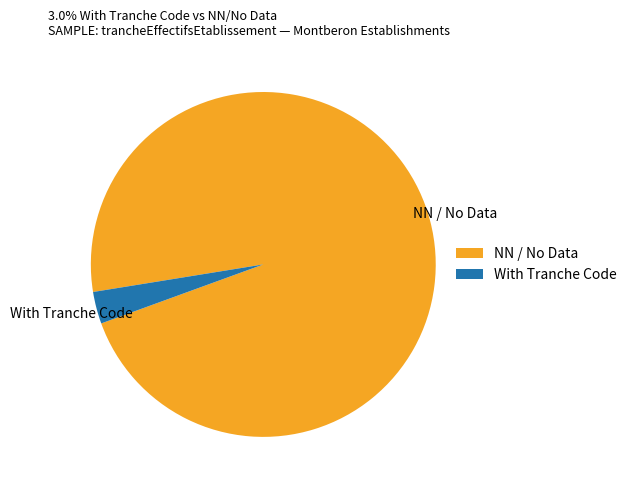

Rank the categories by value from highest to lowest.

NN / No Data, With Tranche Code